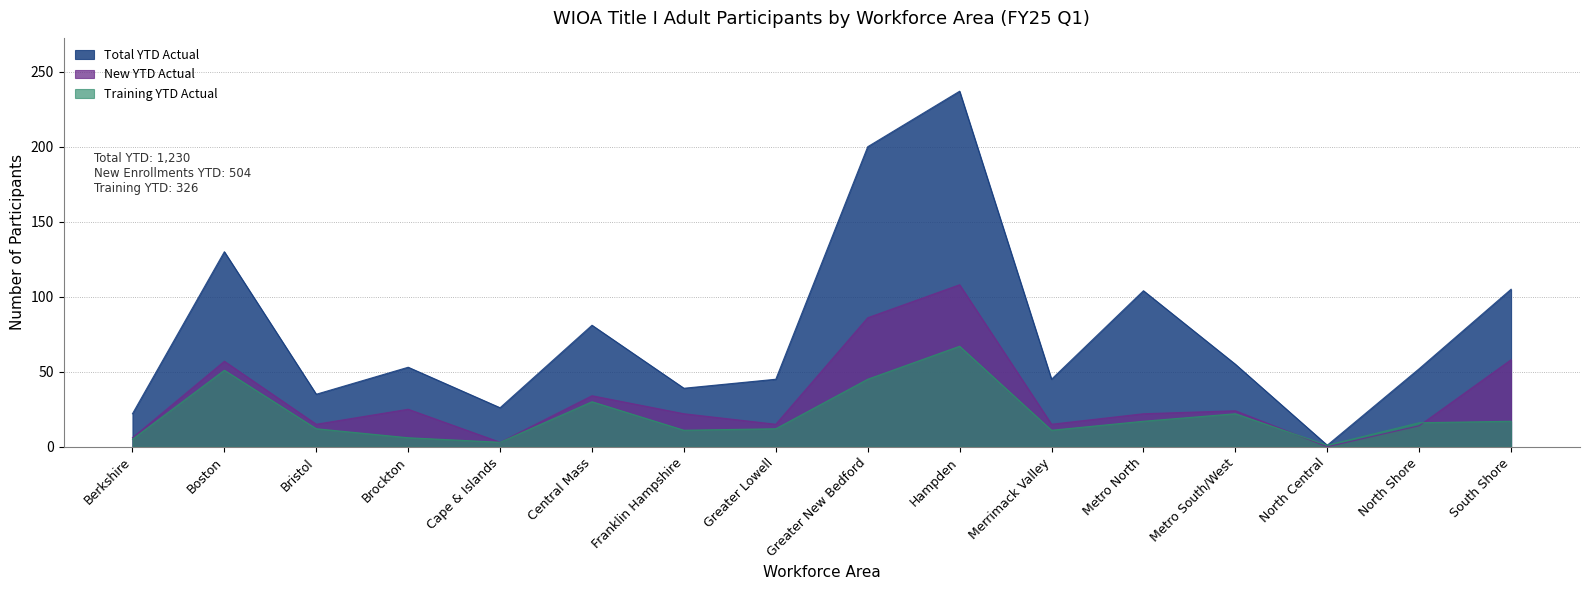

What is the difference between the maximum and minimum values in the New YTD Actual series?

108